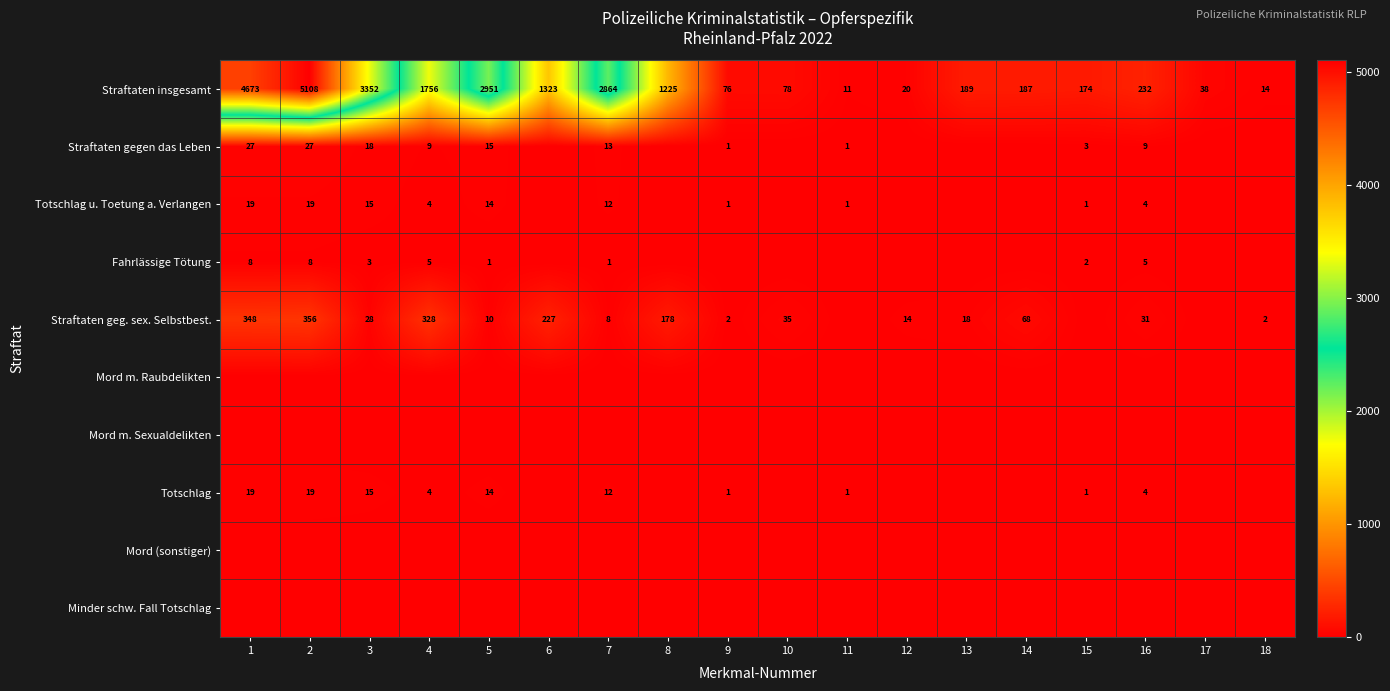

What is the sum of all Straftaten geg. sex. Selbstbest. values?

1653